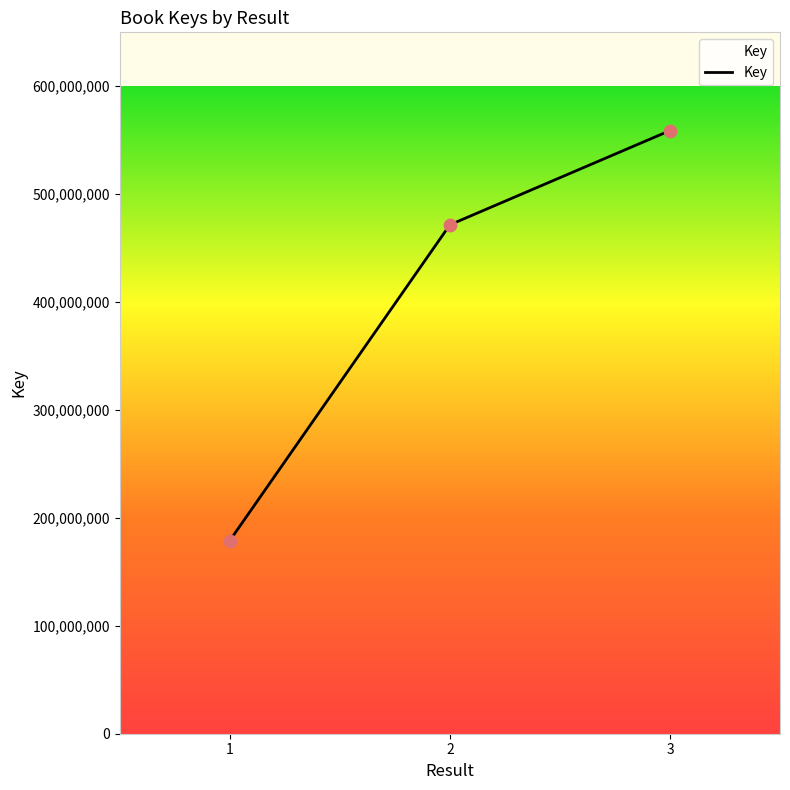

What is the change in value from 1 to 3?

+379922995